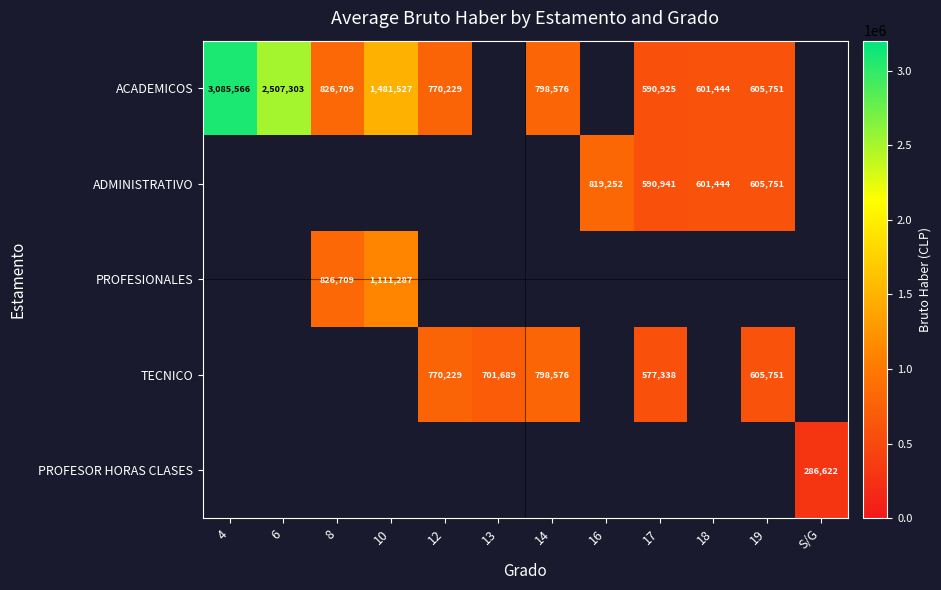

The TECNICO series shows 605751 at 19. True or false?

True